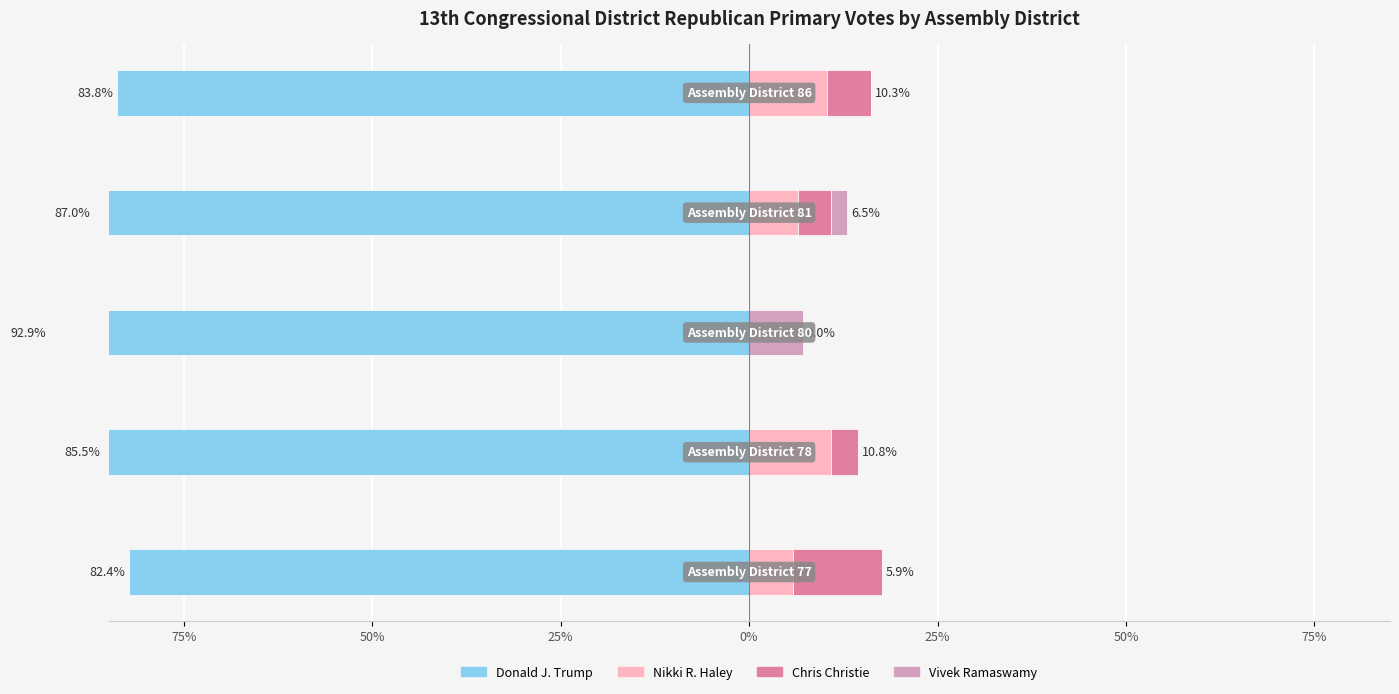

Reading left to right, list all the values displayed in this chart.

Donald J. Trump: 75%=-82.4	50%=-85.5	25%=-92.9	0%=-87.0	25%=-83.8
Nikki R. Haley: 75%=5.9	50%=10.8	25%=0.0	0%=6.5	25%=10.3
Chris Christie: 75%=11.8	50%=3.6	25%=0.0	0%=4.3	25%=5.9
Vivek Ramaswamy: 75%=0.0	50%=0.0	25%=7.1	0%=2.2	25%=0.0